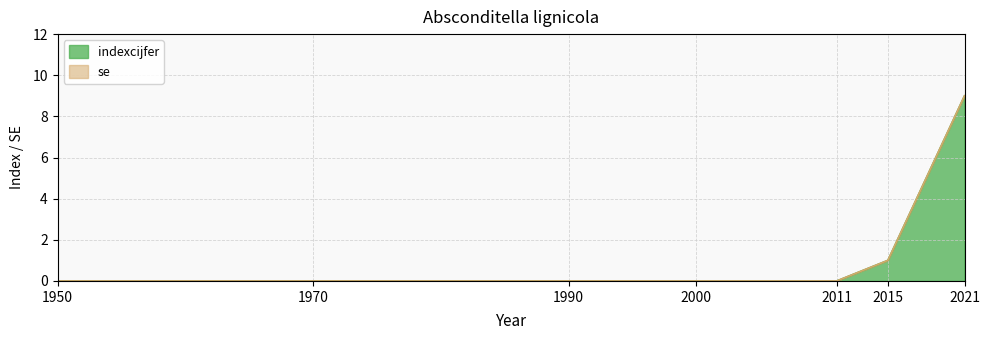

What is the difference between the second highest and minimum values?

1